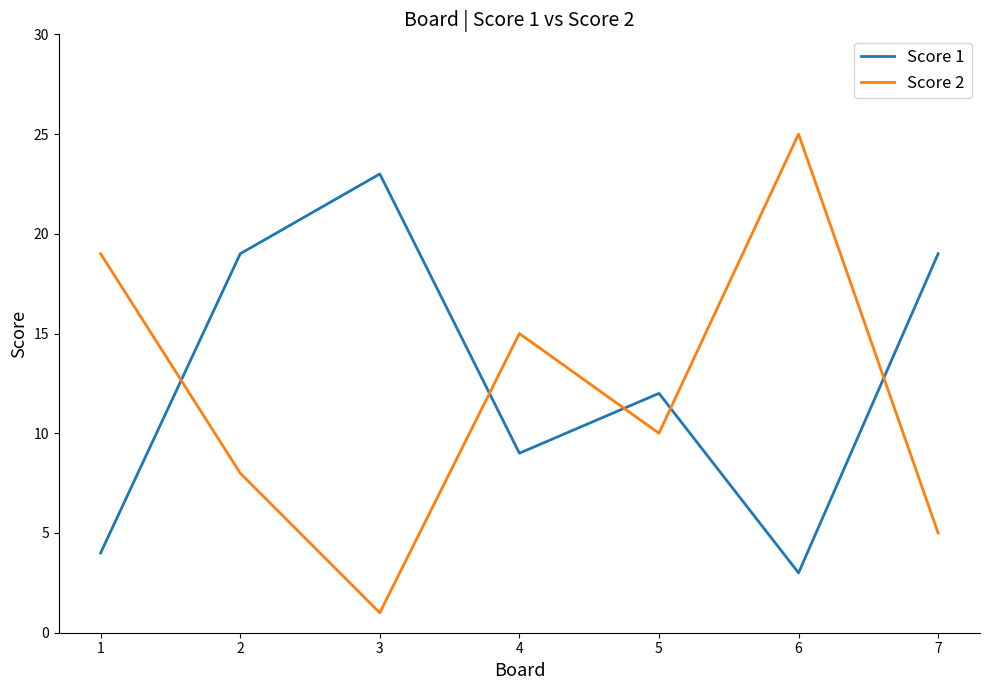

What is the difference between the maximum and minimum values in the Score 1 series?

20